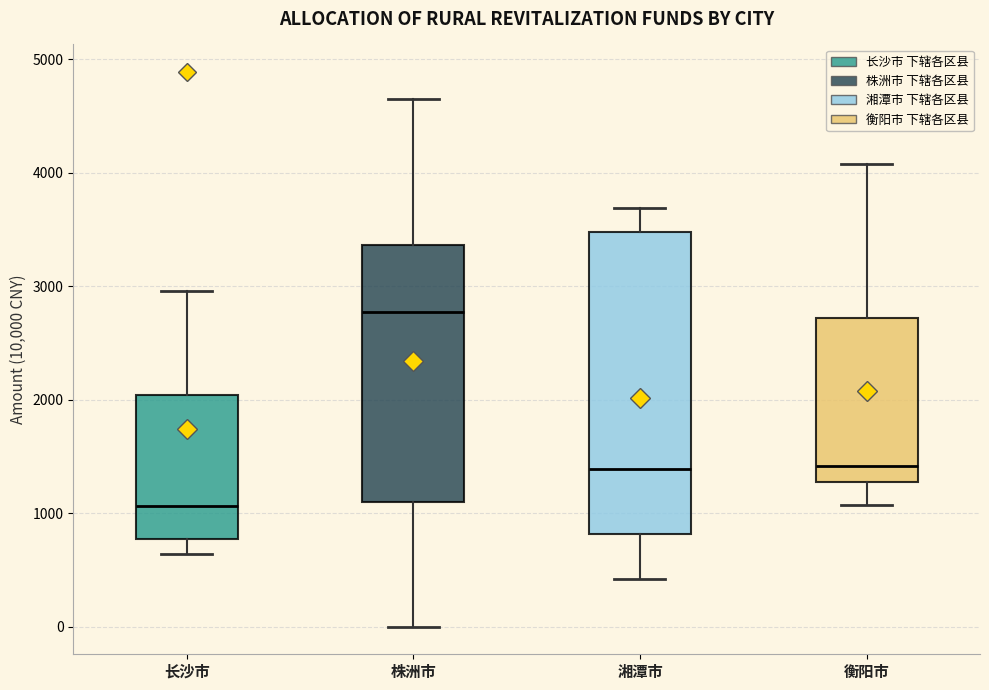

Which box's median line is the lowest?

长沙市